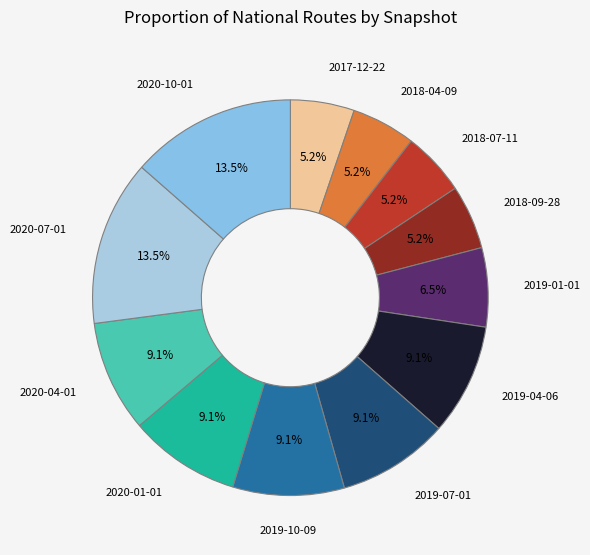

What portion of the pie excludes 2018-04-09?

94.8%